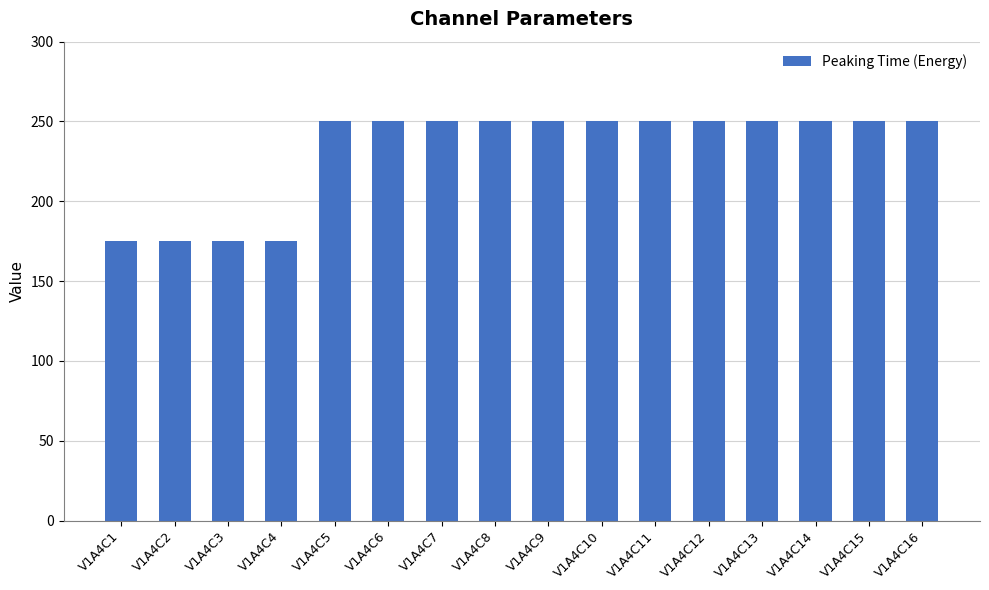

What is the value of the 2nd bar from the left?

175